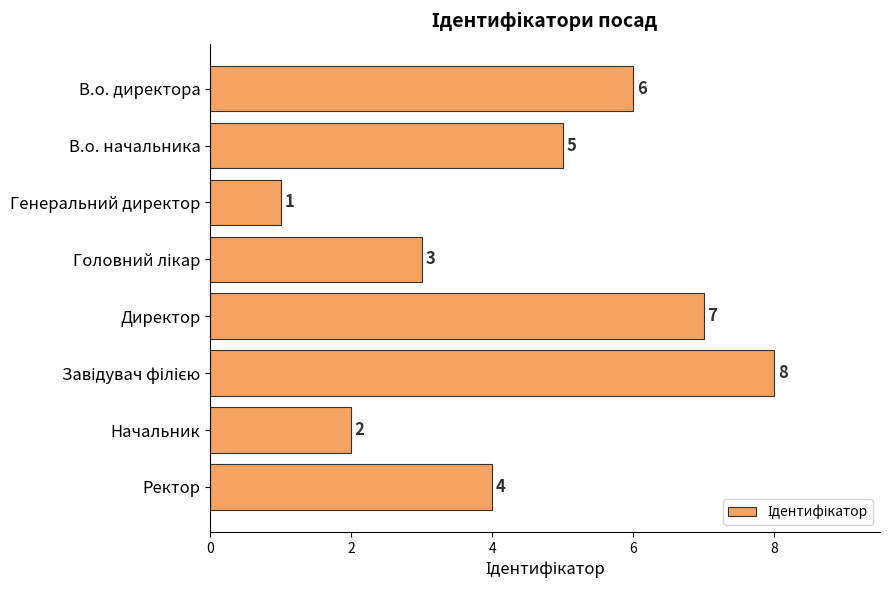

What is the change in value from В.о. начальника to Директор?

+2